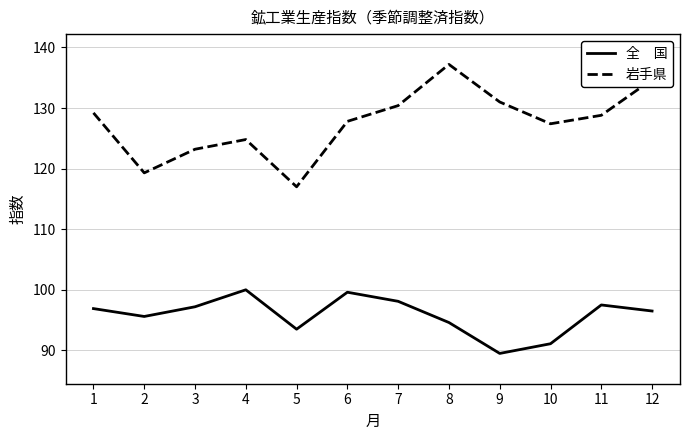

What is the spread (max minus min) of values at 5?

23.5